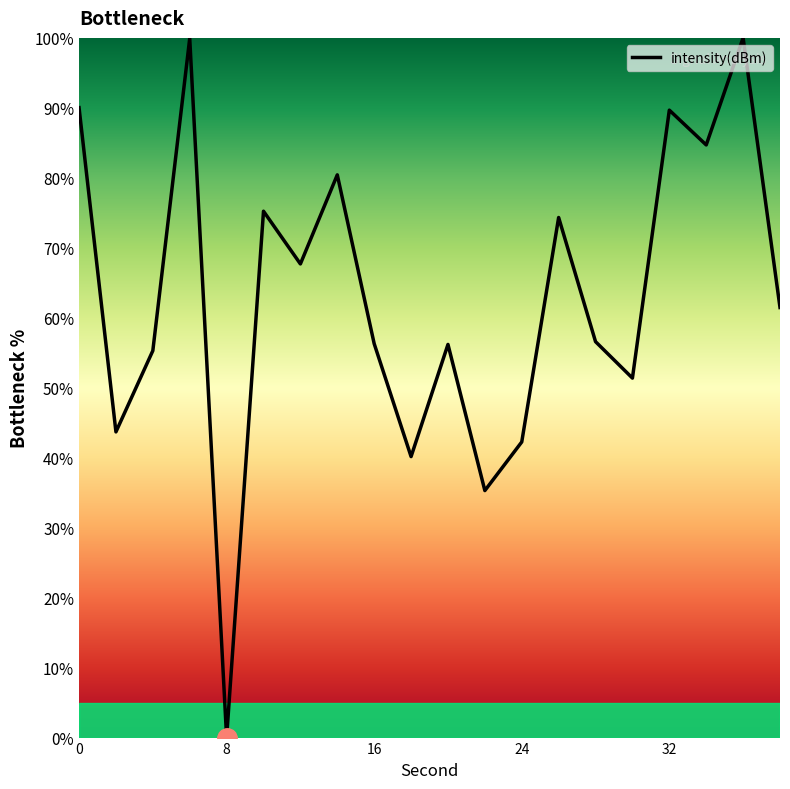

What is the maximum value shown in the chart?

100.0